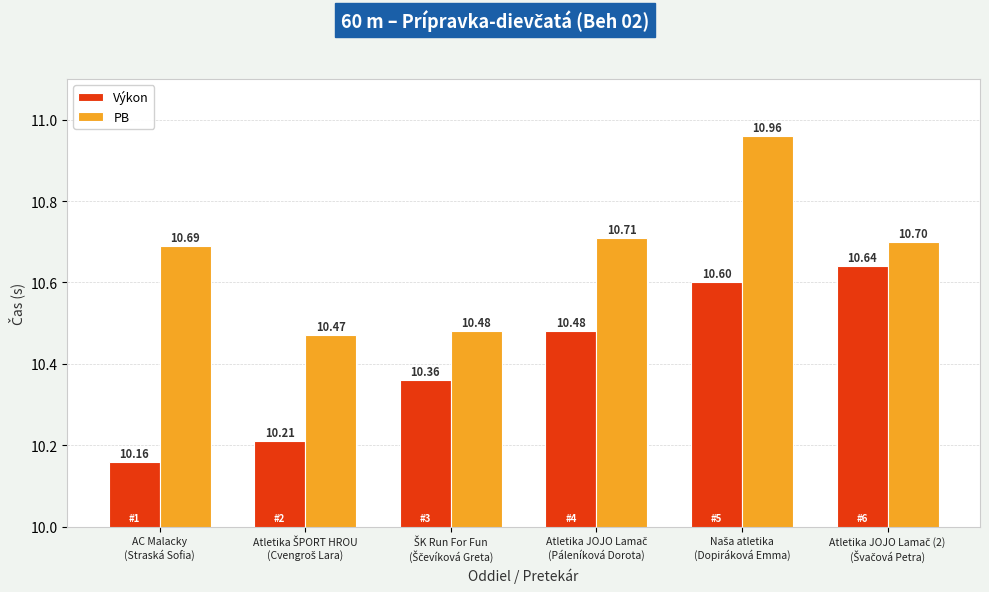

Rank the series by their average value, from lowest to highest.

Výkon, PB